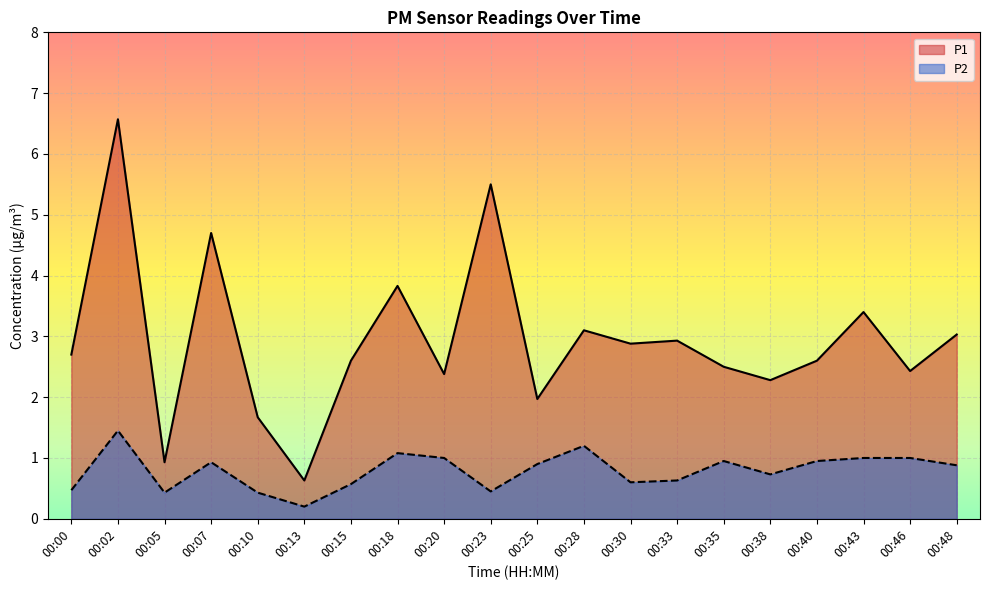

Which label corresponds to the largest value in the chart?

00:02